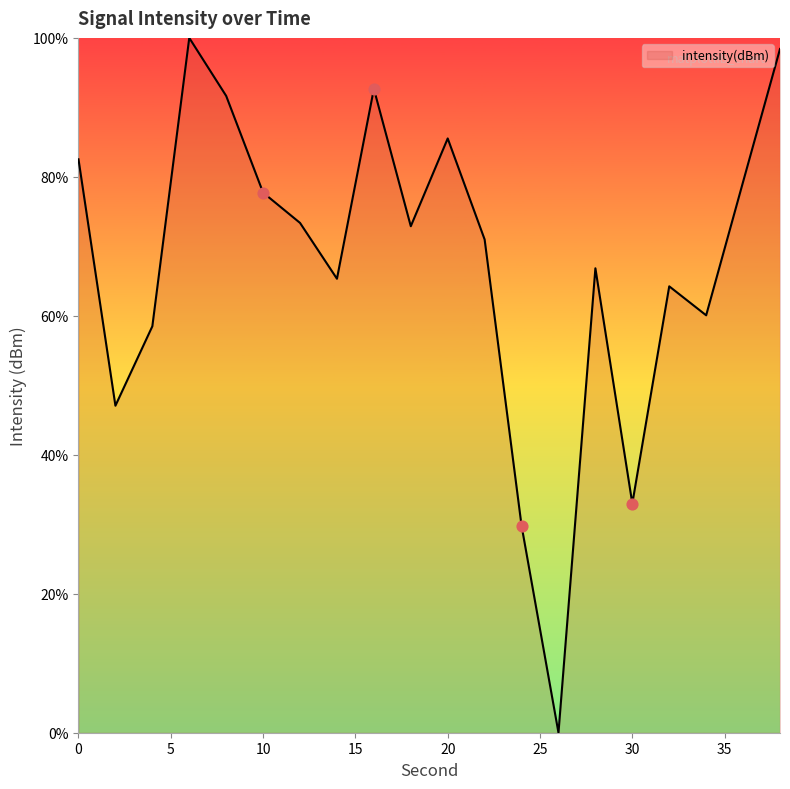

What is the greatest value displayed?

100.0